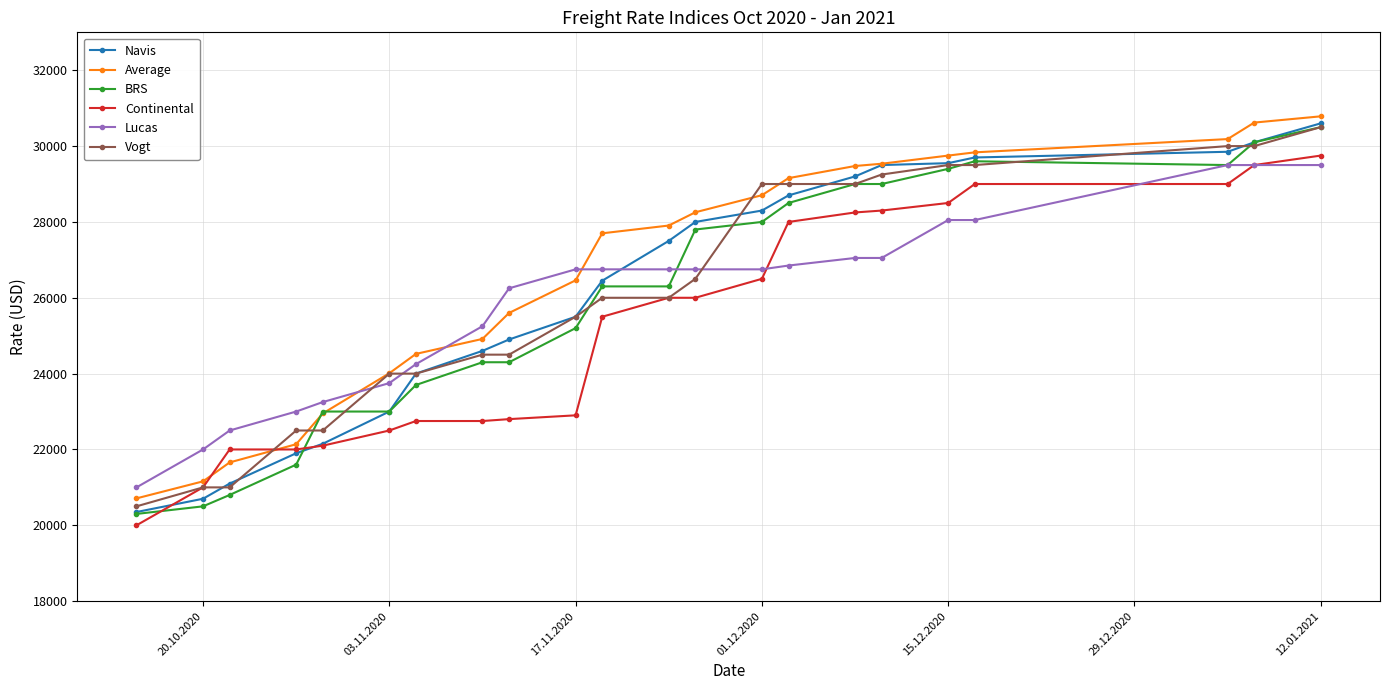

What is the maximum value for BRS?

30500